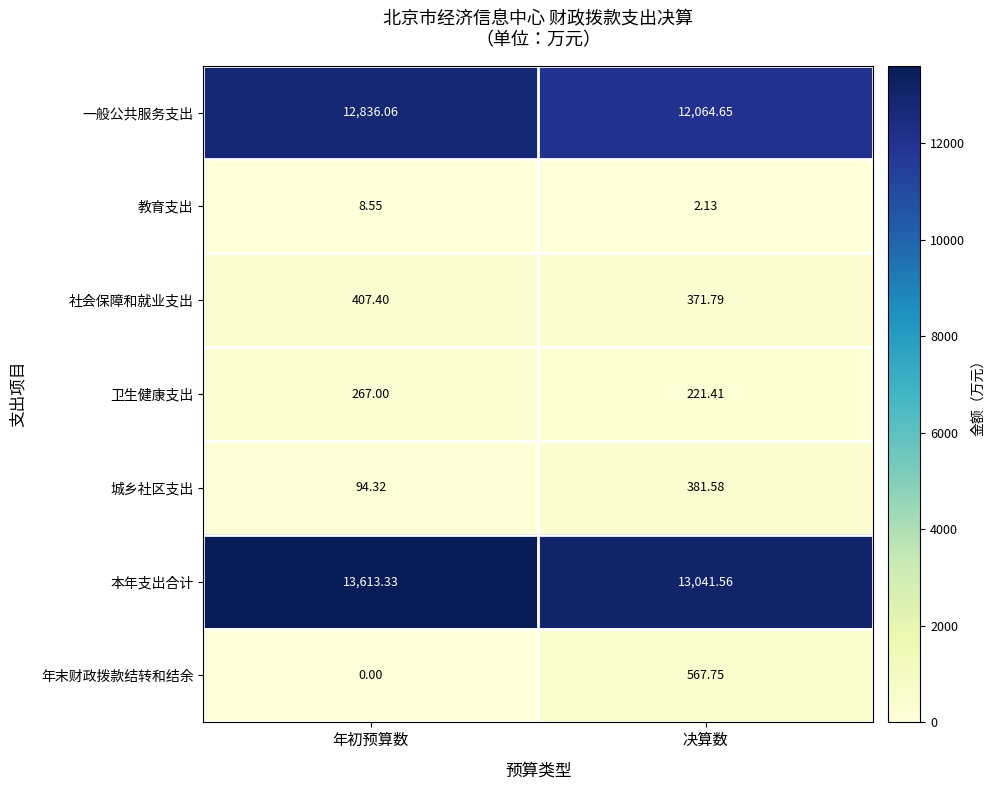

Where is 社会保障和就业支出 nearest to the value 389?

决算数